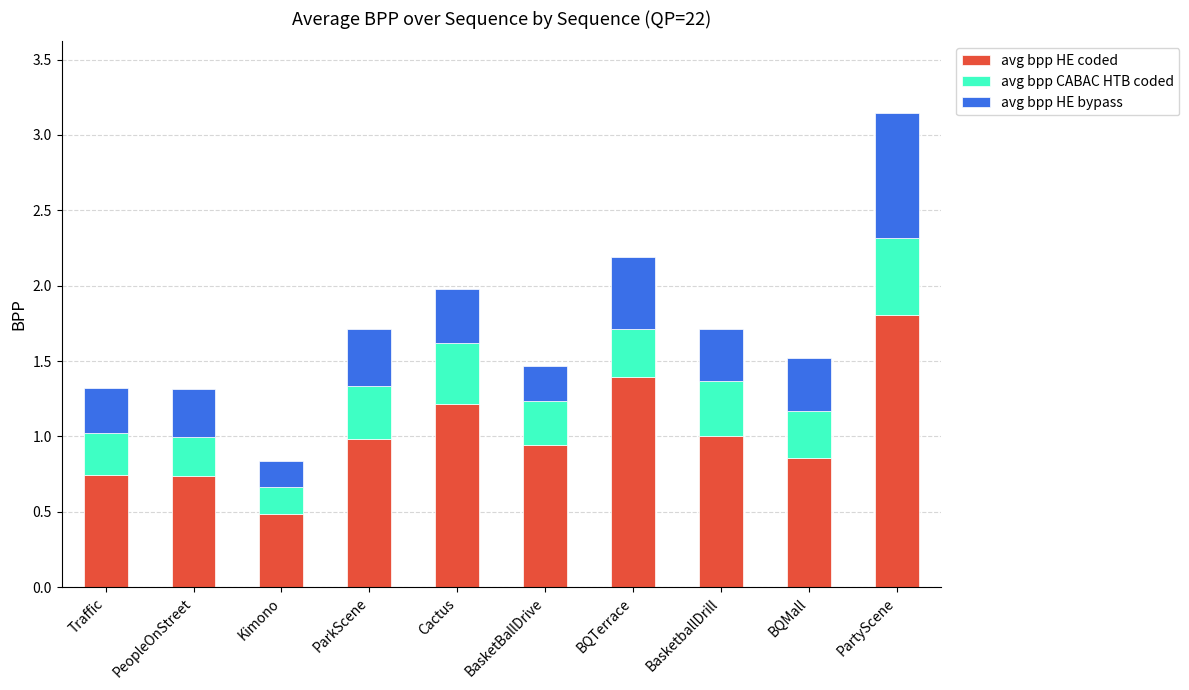

What is the minimum value for avg bpp HE coded?

0.5